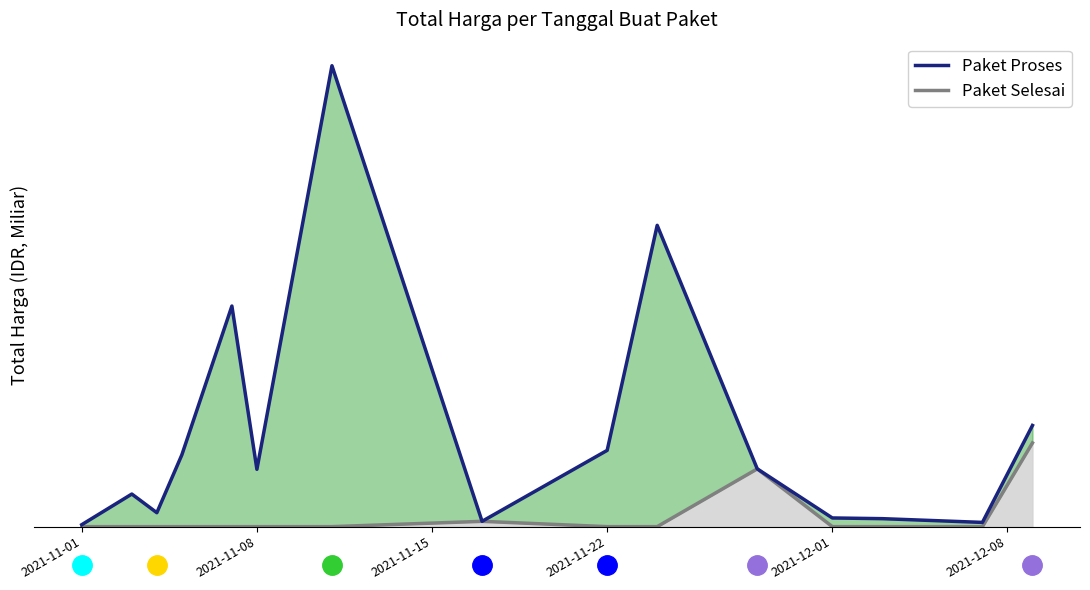

How many interior local peaks does the Paket Proses series have?

4